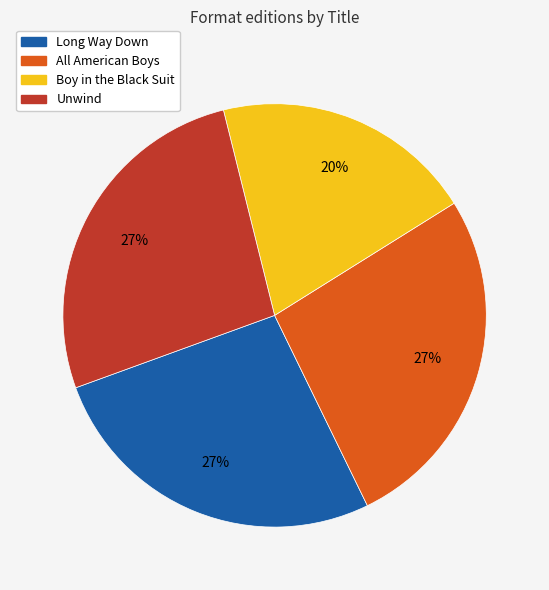

Does Unwind represent more than half of the total?

No